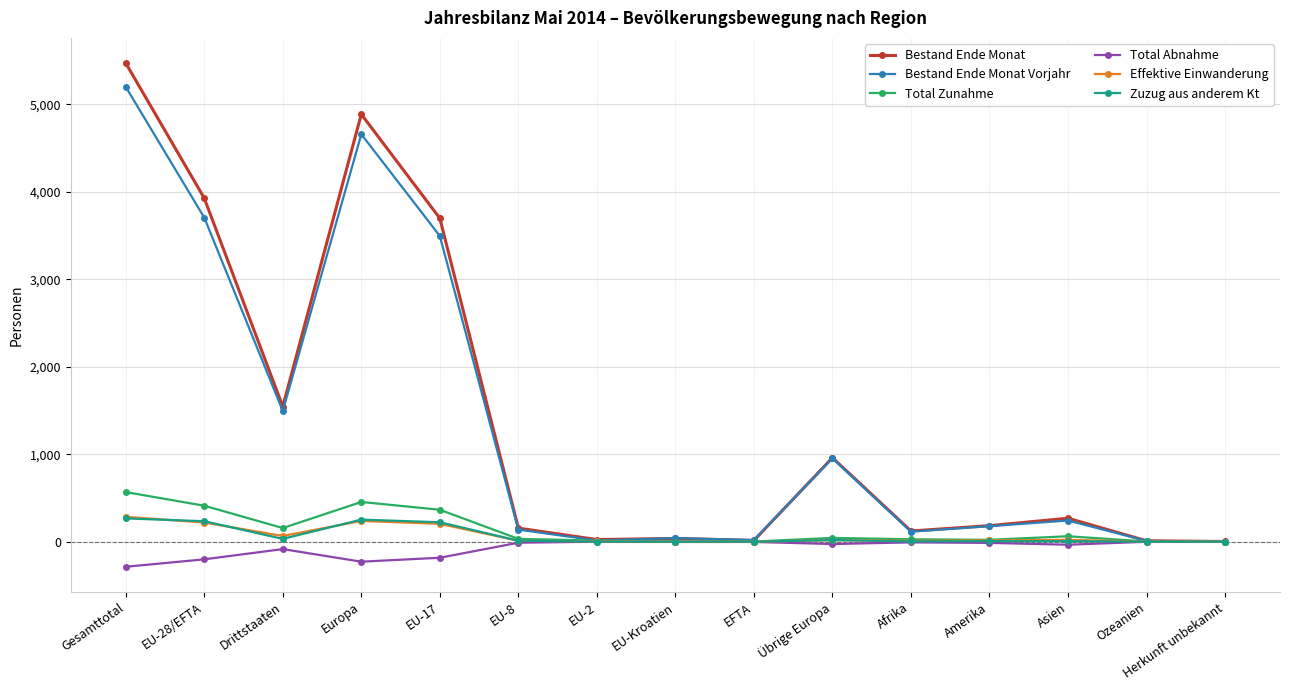

True or false: Zuzug aus anderem Kt has more than 2 interior local peaks.

True